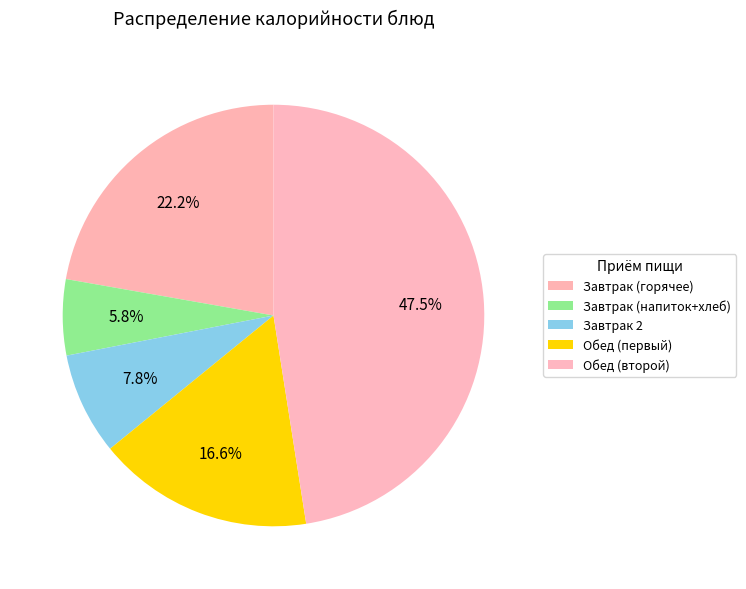

How many slices are in this pie chart?

5